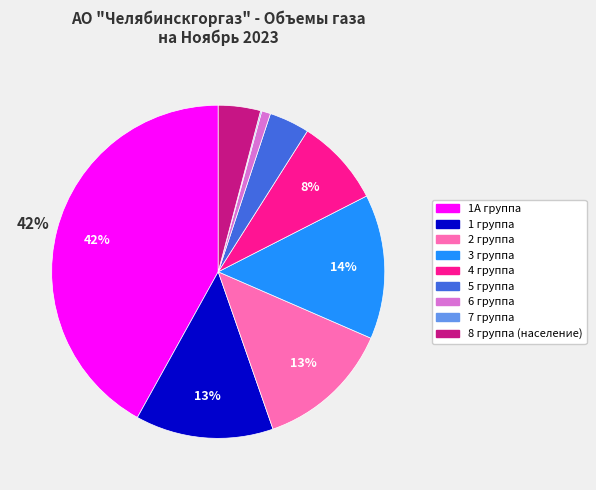

Between 3 группа and 8 группа (население), which is larger?

3 группа